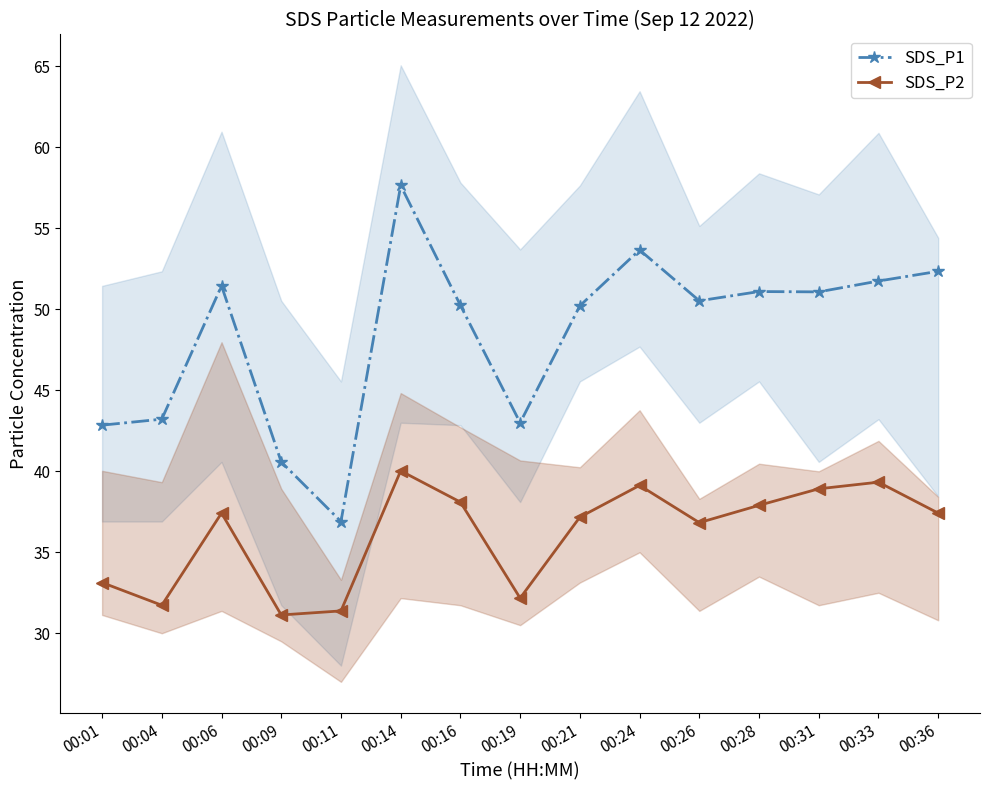

Is it true that SDS_P2 equals 38.1 at 00:16?

True